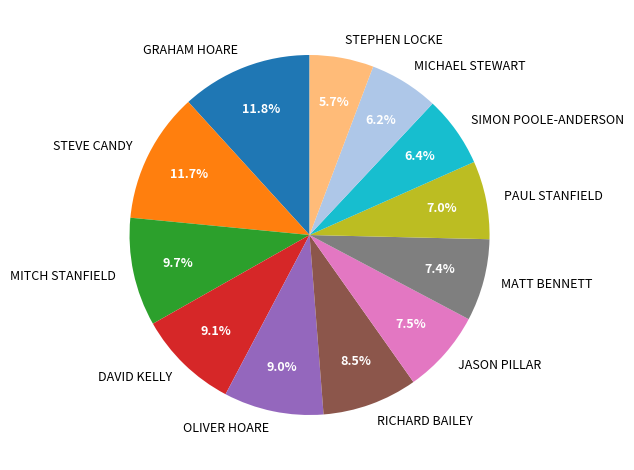

What portion of the pie excludes DAVID KELLY?

90.9%